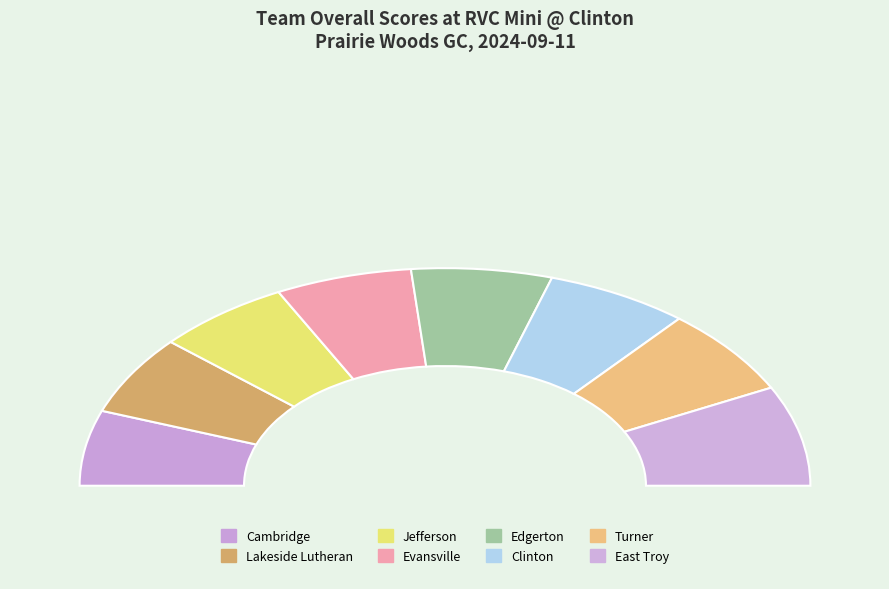

To the nearest percent, what is the combined percentage of Edgerton and Evansville?

25%